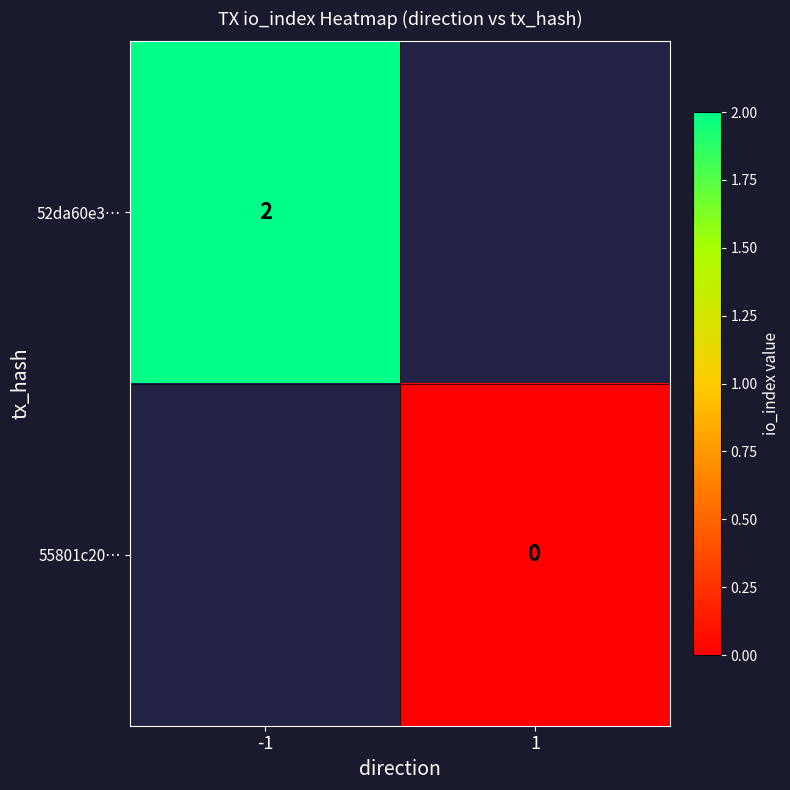

The value of 52da60e3… at -1 is 2. True or false?

True